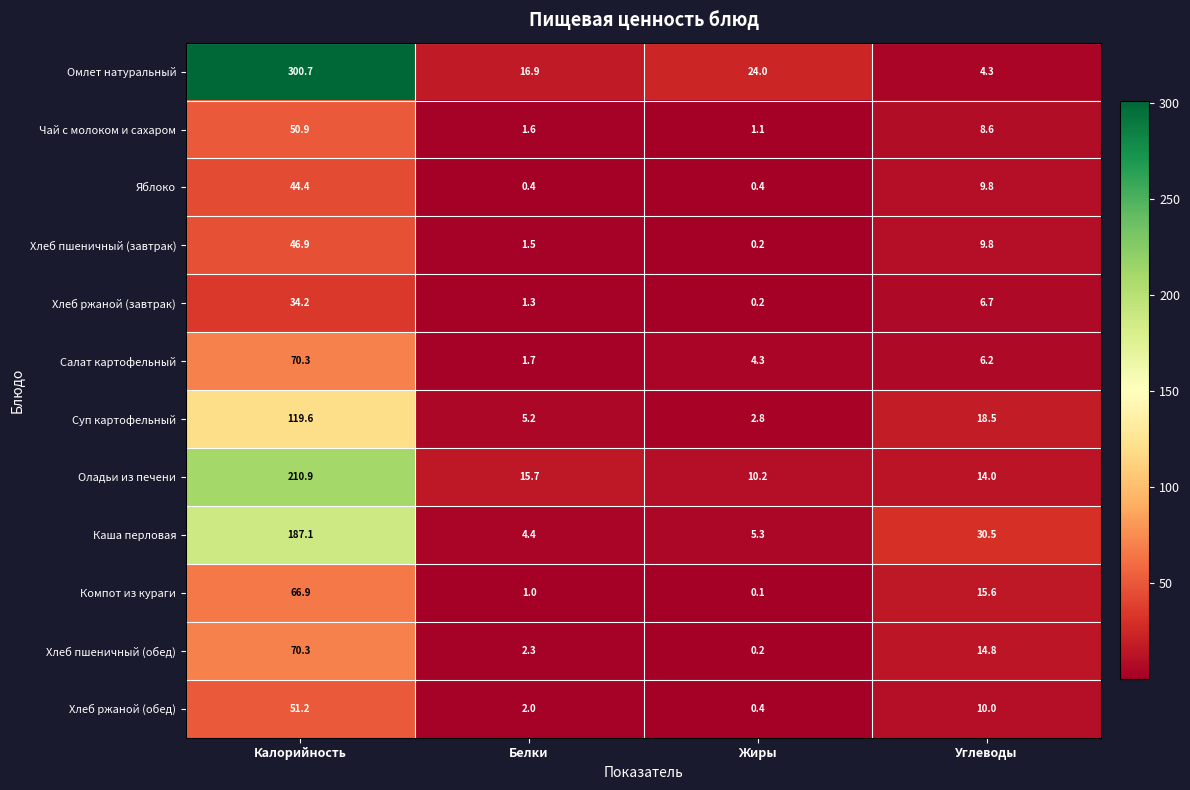

Where is Оладьи из печени nearest to the value 110?

Белки